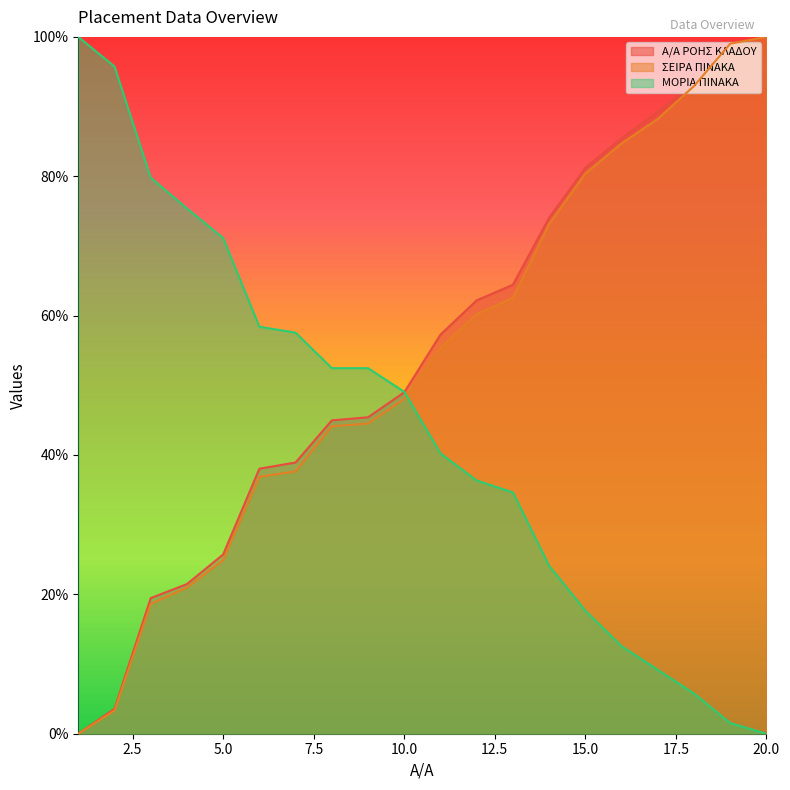

What is the difference between the highest and lowest values at 6?

21.5